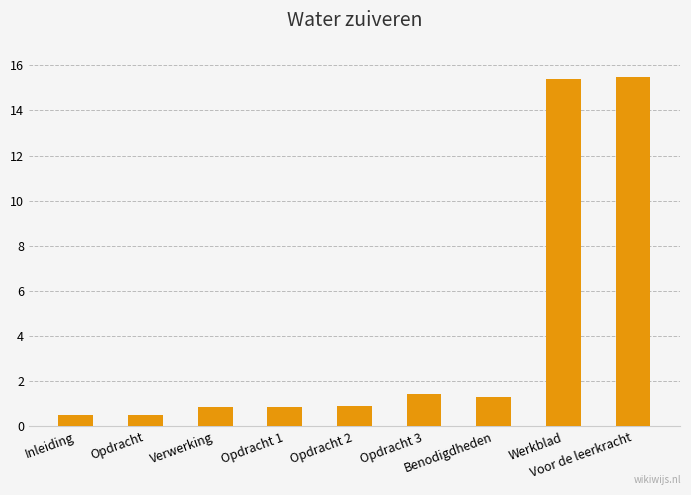

How many series are shown in this chart?

1